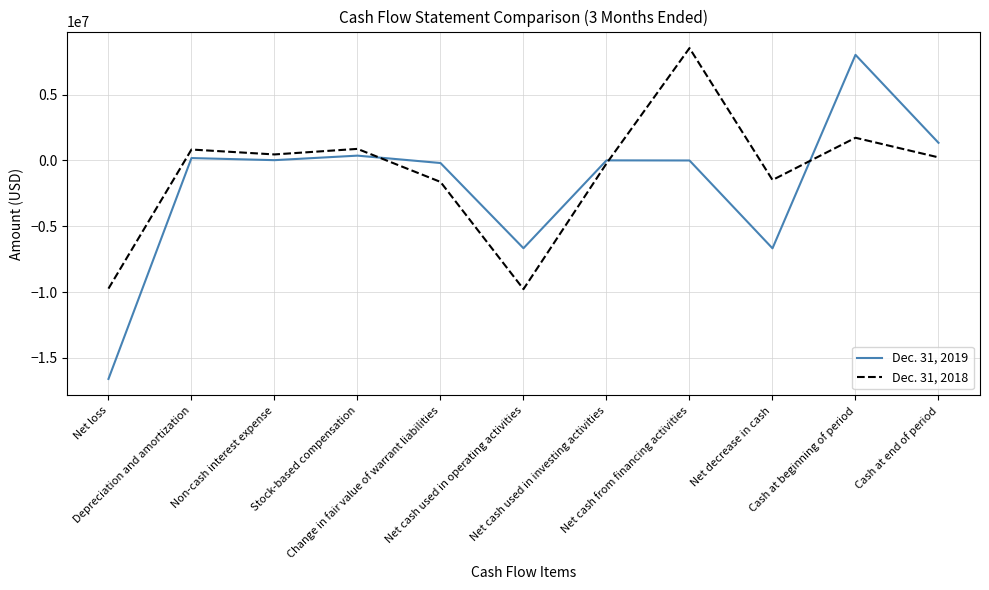

The Dec. 31, 2018 series shows 227716 at Cash at end of period. True or false?

True